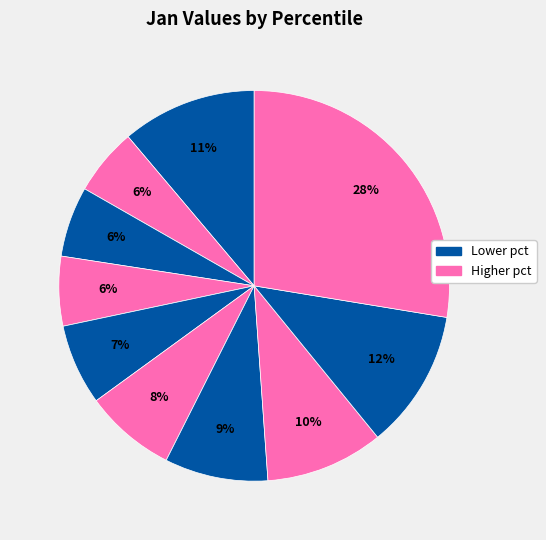

How many segments does this pie chart have?

10